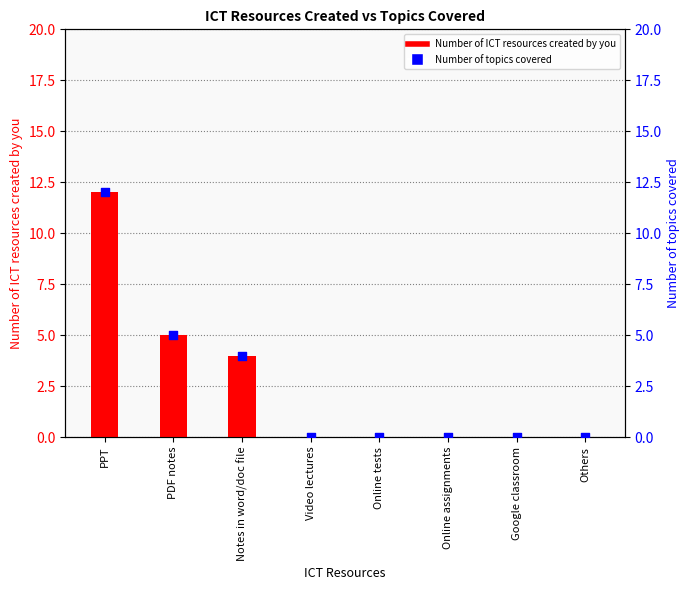

Which series contains the highest Y value?

Number of ICT resources created by you